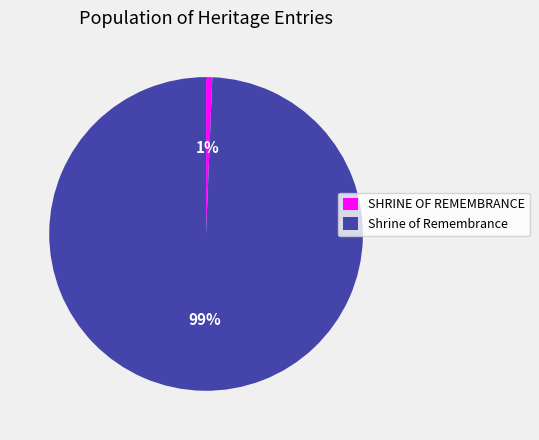

Rank the categories by value from highest to lowest.

Shrine of Remembrance, SHRINE OF REMEMBRANCE